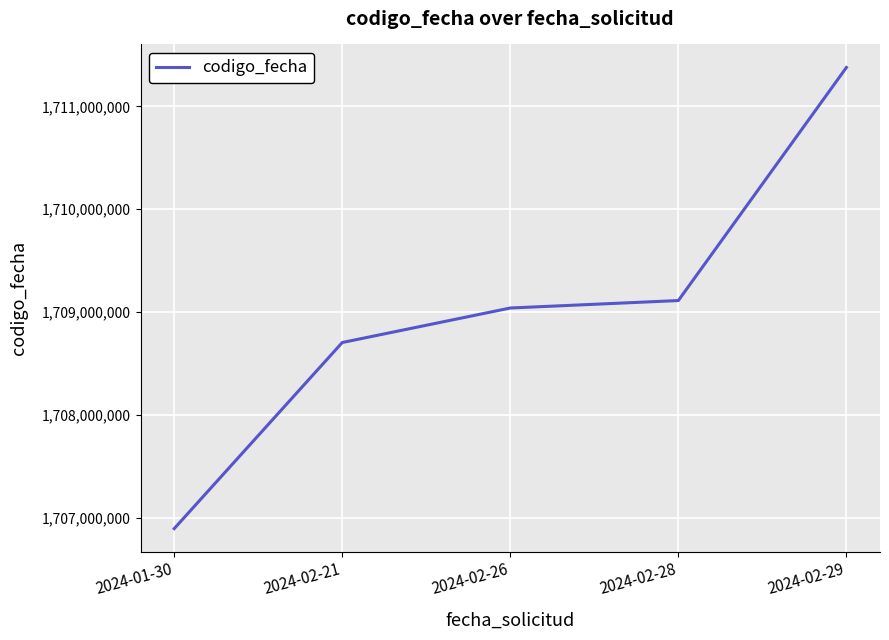

What is the difference between the values at 2024-02-21 and 2024-01-30?

1810862